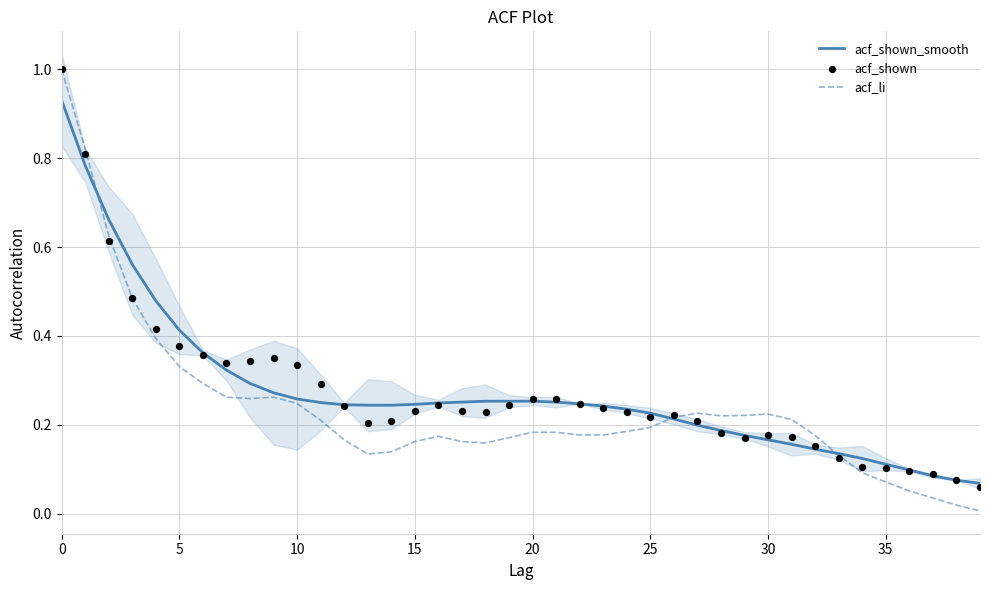

Which series has the largest Y range (max minus min)?

acf_li